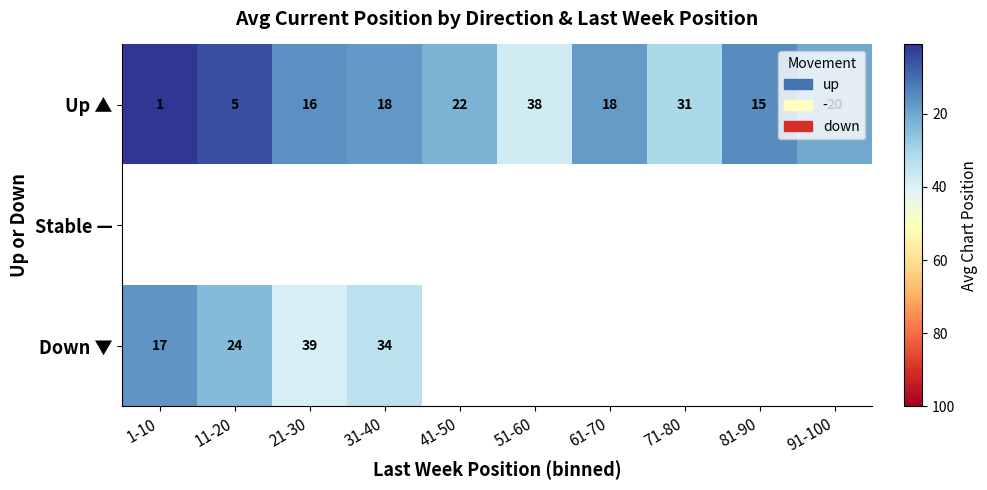

What is the sum of the Up ▲ values at 51-60 and 41-50?

60